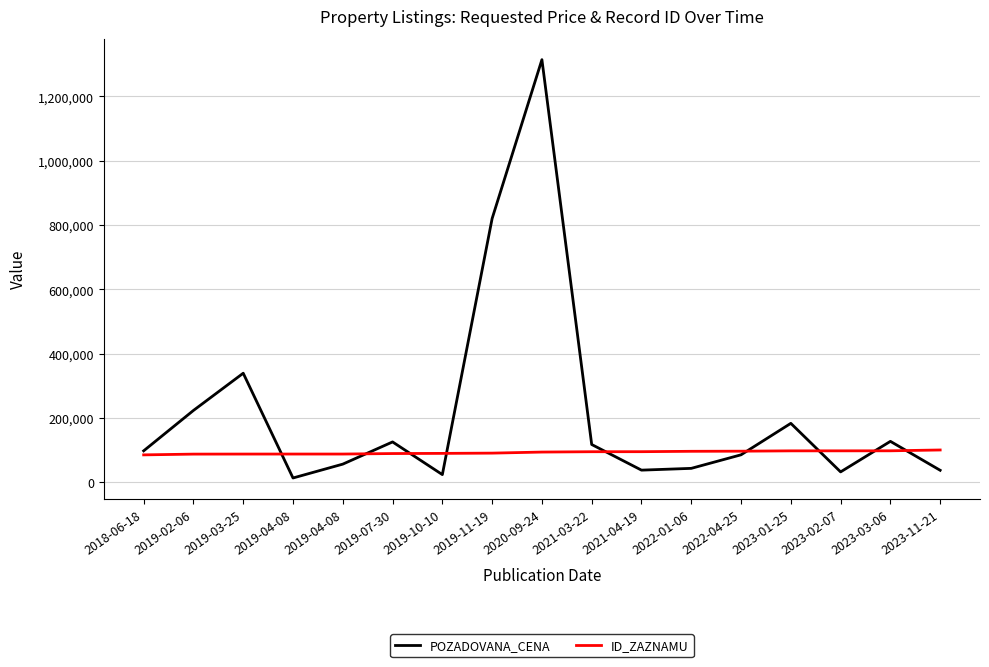

What are all the series names shown in the legend?

POZADOVANA_CENA, ID_ZAZNAMU